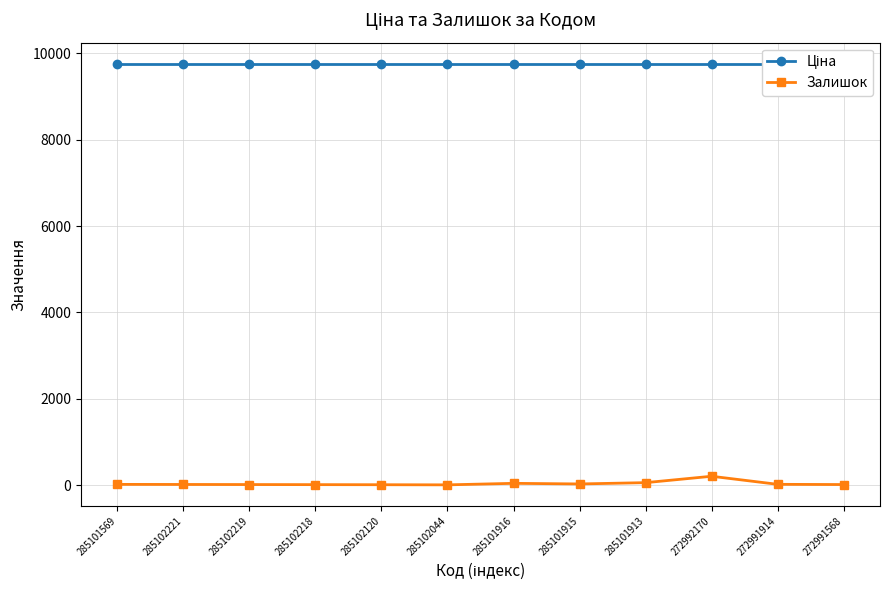

True or false: Залишок and Ціна cross at least once.

False